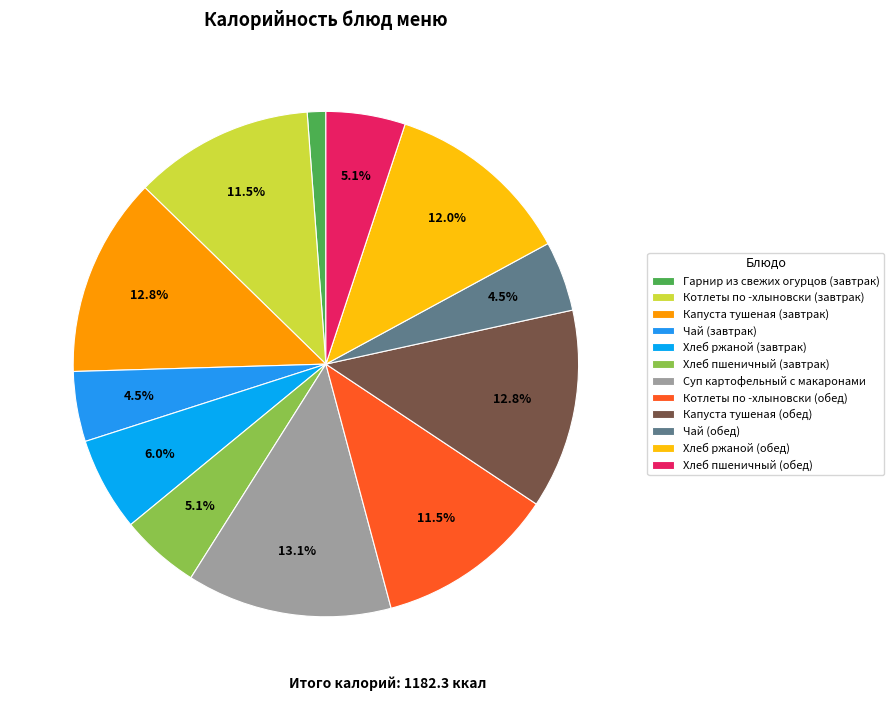

Is the sum of Капуста тушеная (завтрак) and Чай (завтрак) greater than half?

No